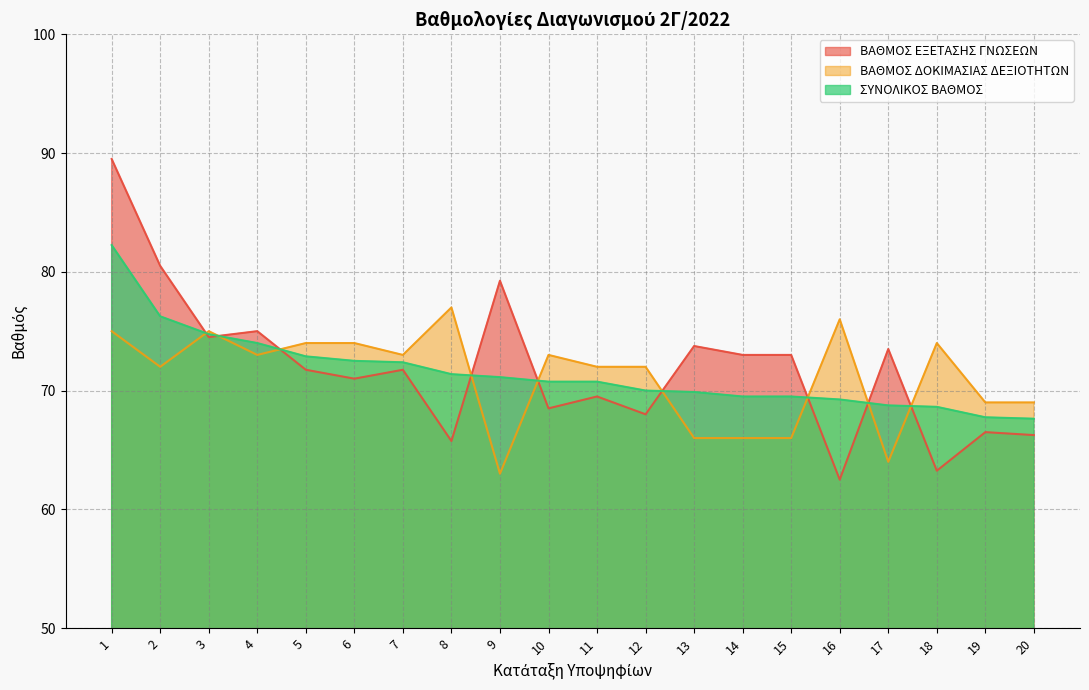

What is the value of the ΣΥΝΟΛΙΚΟΣ ΒΑΘΜΟΣ point at the 3rd from the left?

74.8